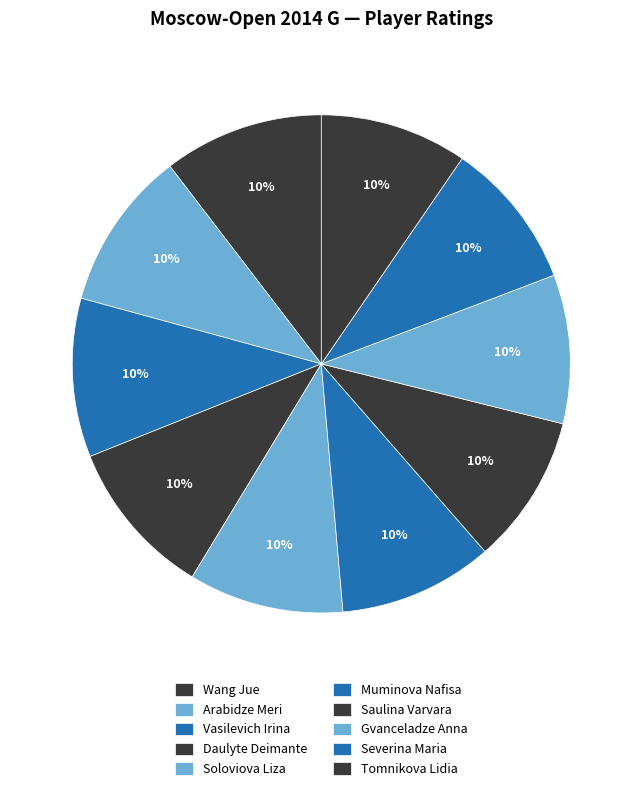

Is Muminova Nafisa the majority of the pie?

No